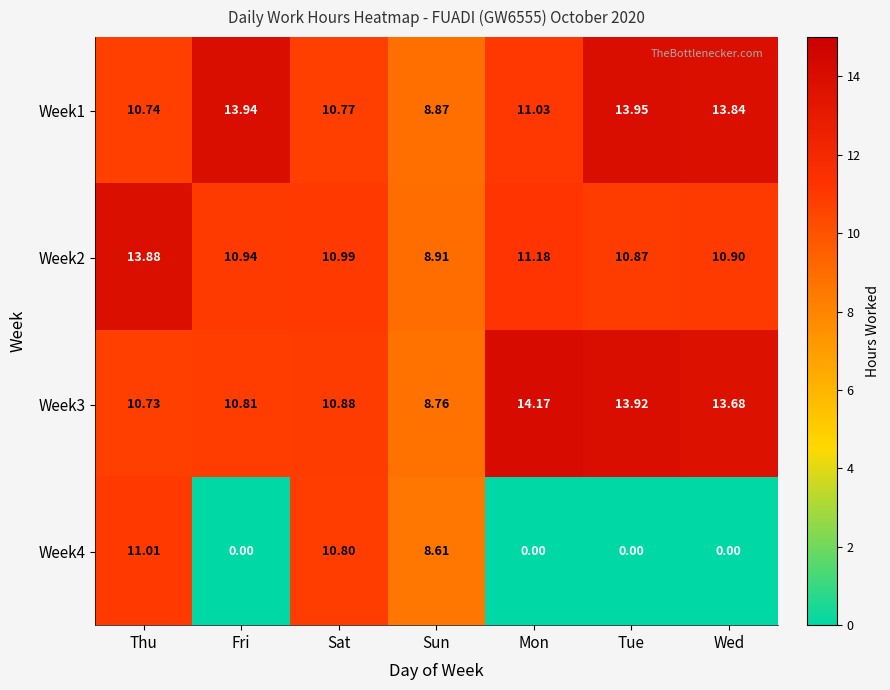

At which category is the sum across all series the highest?

Thu